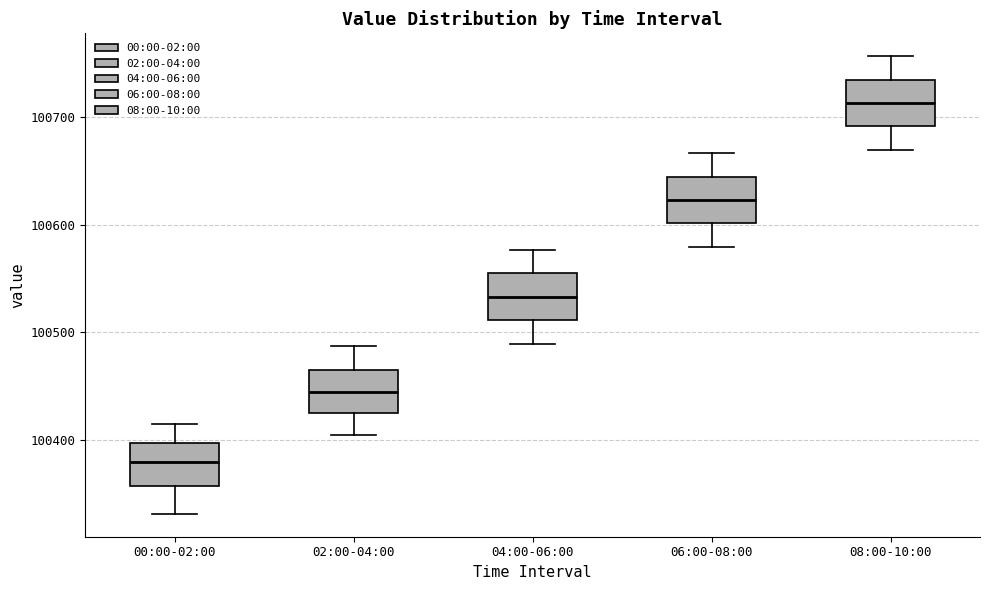

Where does the median line of the box for 00:00-02:00 sit on the y-axis? The values are not printed on the chart, so give them approximately, as read against the axis.

100380